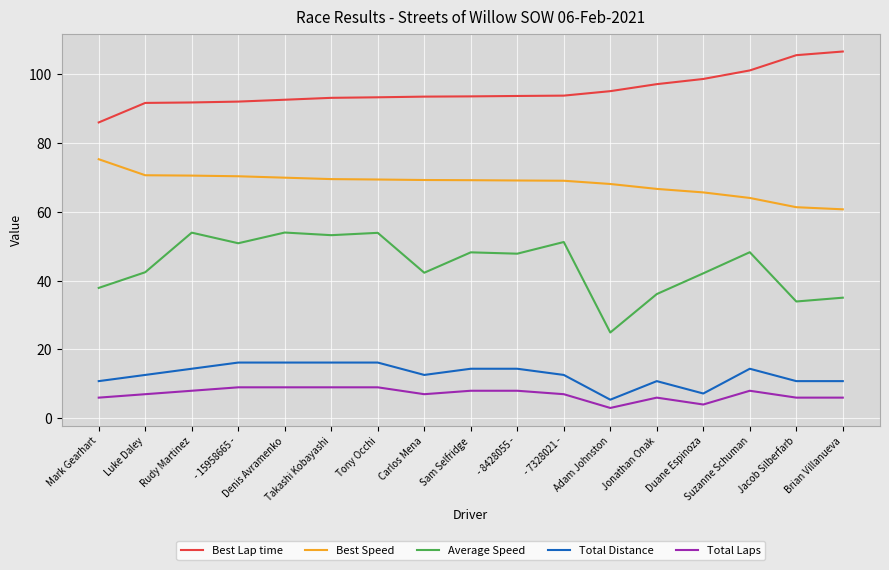

The Average Speed series shows 51.3 at - 7328021 -. True or false?

True